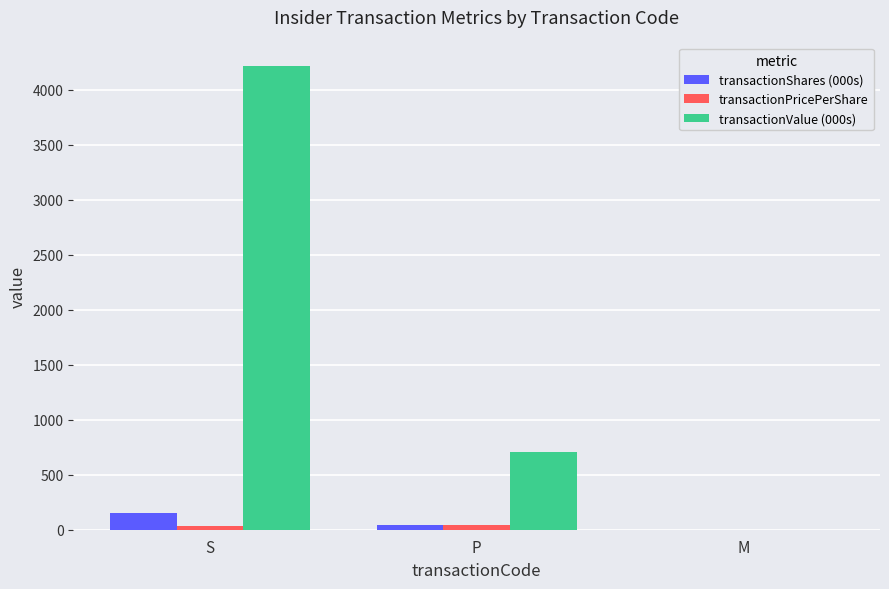

The value of transactionValue (000s) at P is 706.8. True or false?

True